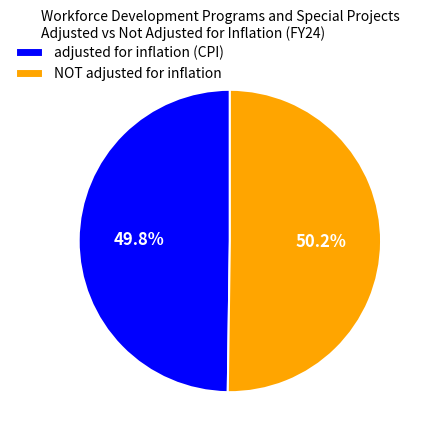

What portion of the pie excludes adjusted for inflation (CPI)?

50.2%